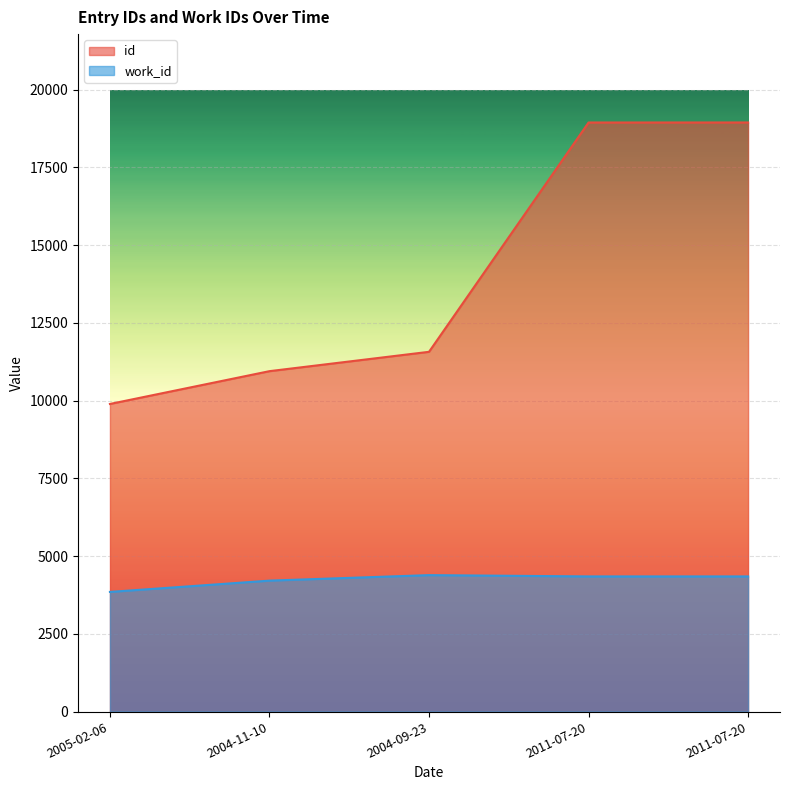

At which category does work_id reach its first local peak?

2004-09-23